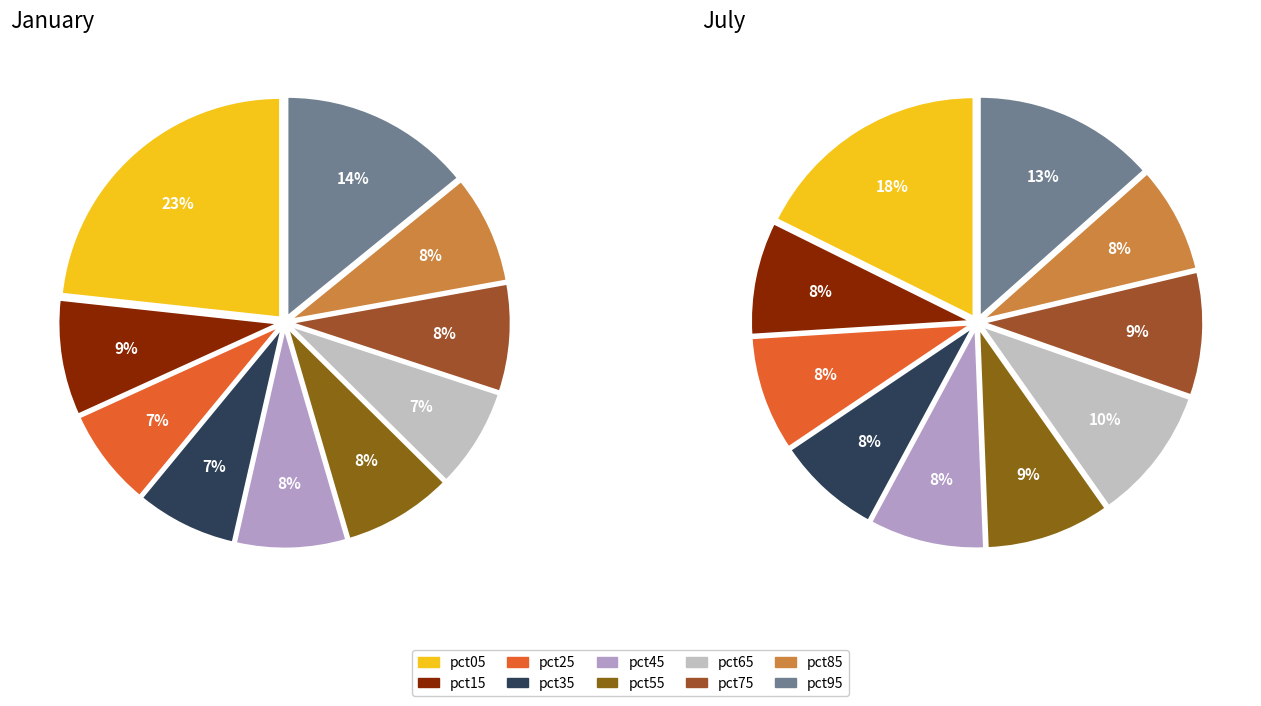

Is it true that 3 is 8% of the pie?

True